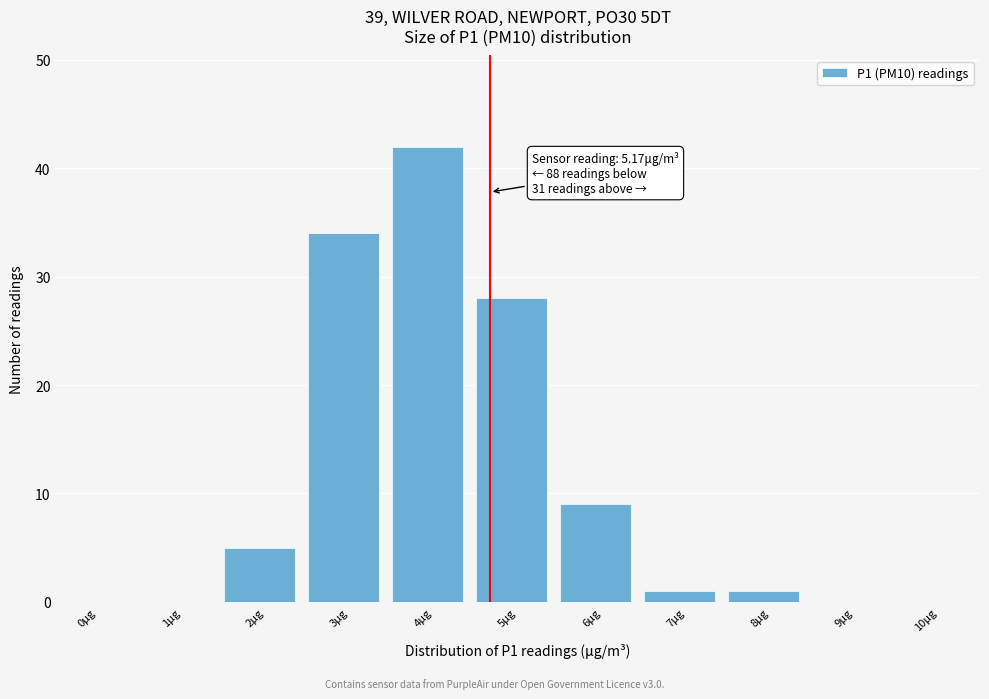

Reading left to right, transcribe all the data shown in this chart.

0μg=0	1μg=0	2μg=5	3μg=34	4μg=42	5μg=28	6μg=9	7μg=1	8μg=1	9μg=0	10μg=0